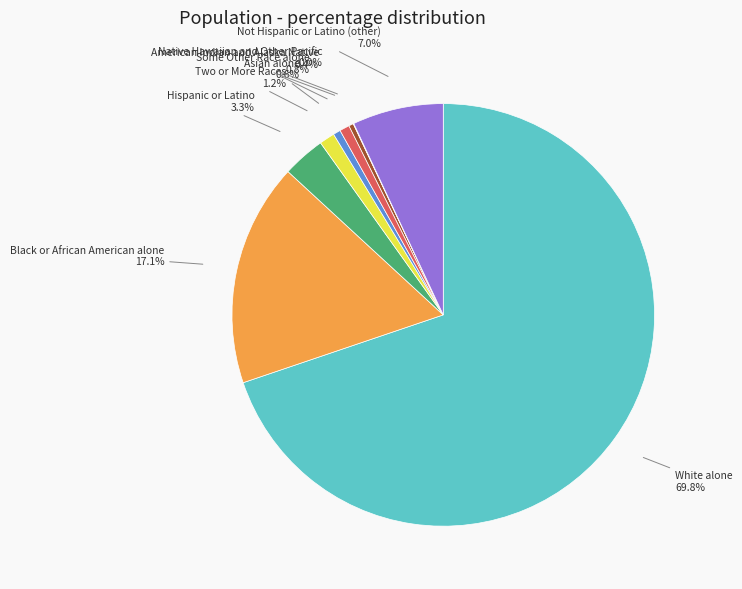

What is the ratio of the value at Not Hispanic or Latino (other) to the value at Hispanic or Latino?

2.1